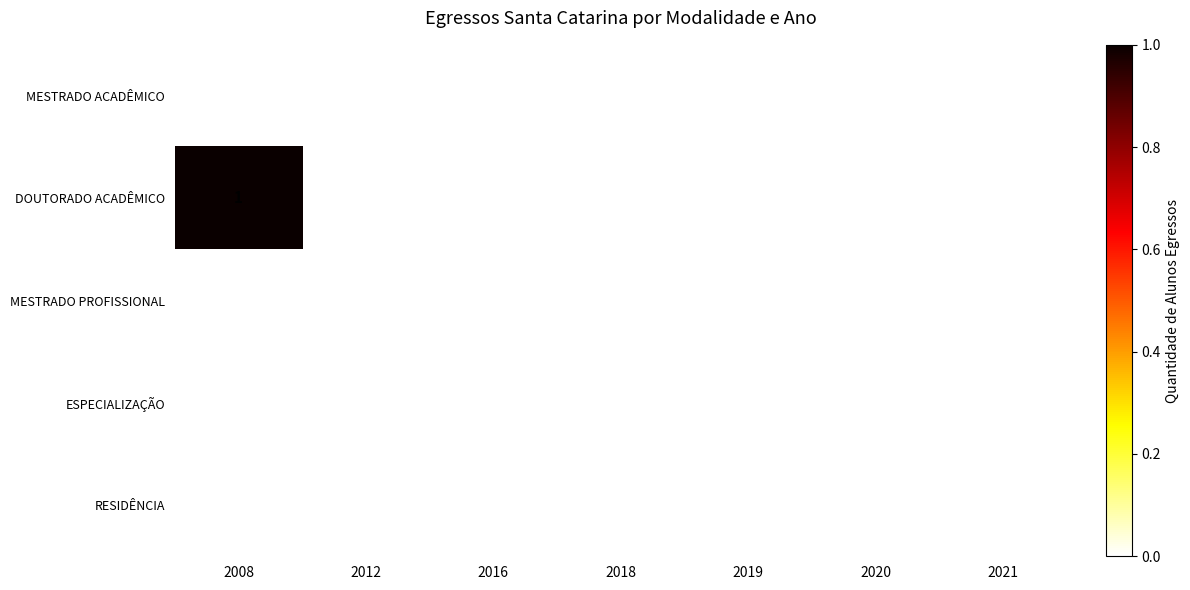

Which series changed the most between 2008 and 2012?

DOUTORADO ACADÊMICO